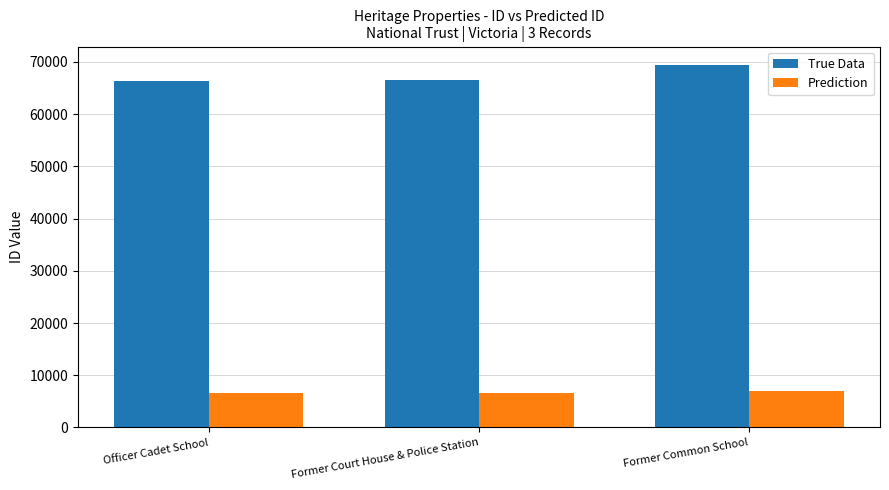

What is the lowest value of the Prediction series?

6633.9